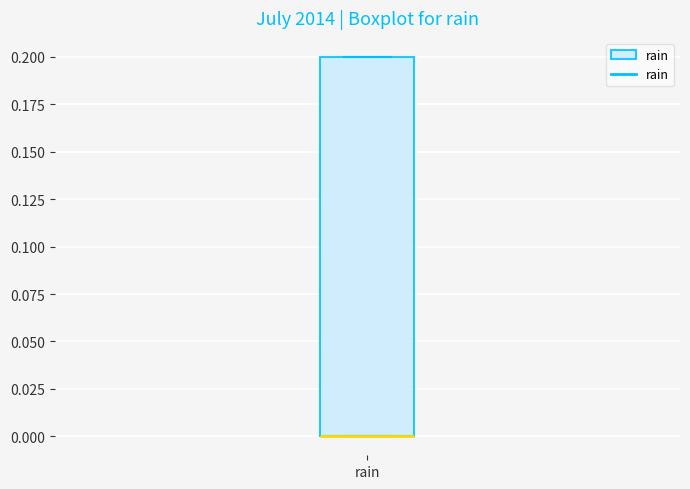

Transcribe this box plot: give where the median line is, the range the box spans, and where the two whiskers end, as read against the y-axis. The values are not printed on the chart, so give them approximately, as read against the axis.

median 0.0 (drawn on the box's lower edge), box 0.0 to 0.2, whiskers 0.0 to 0.2